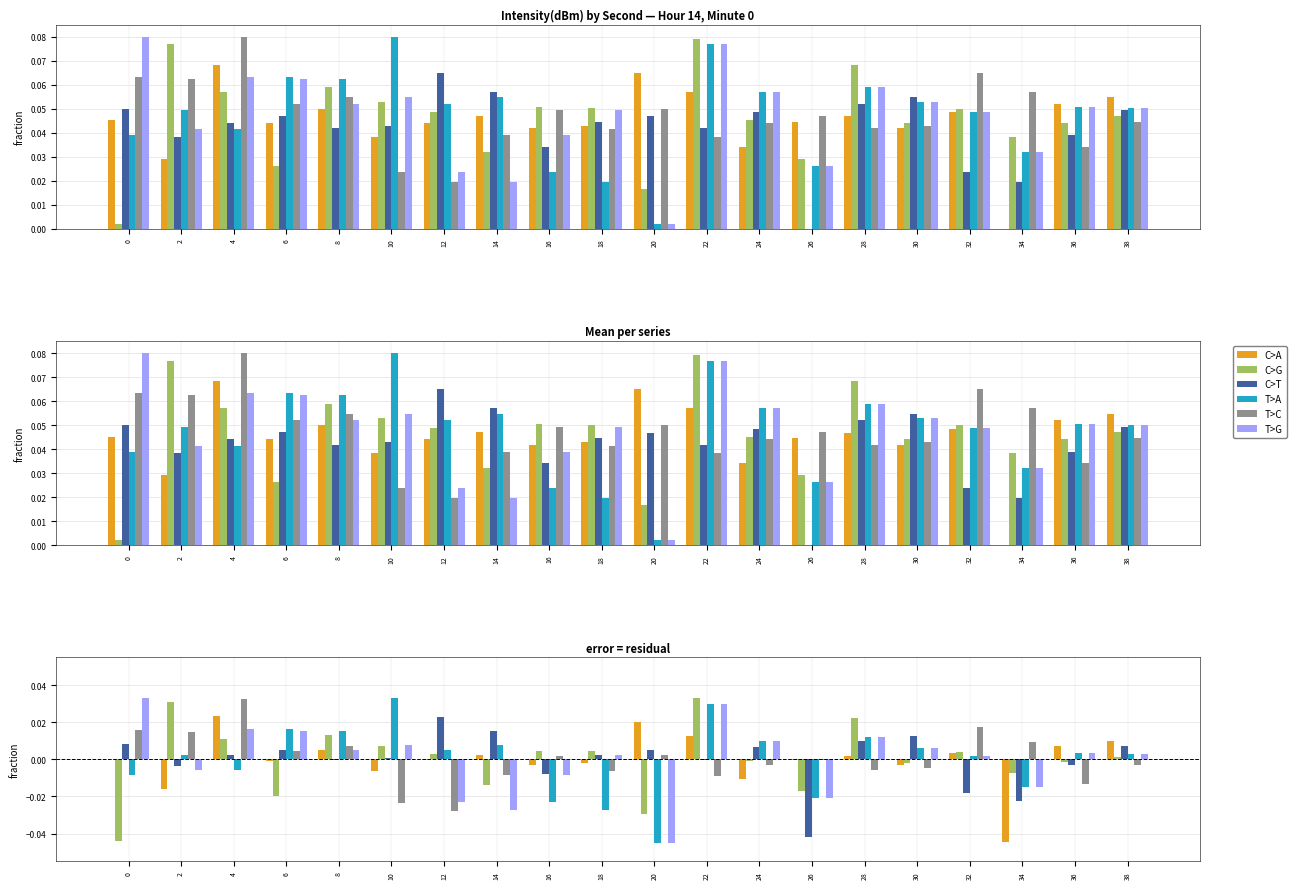

How many bars are there in total?

120